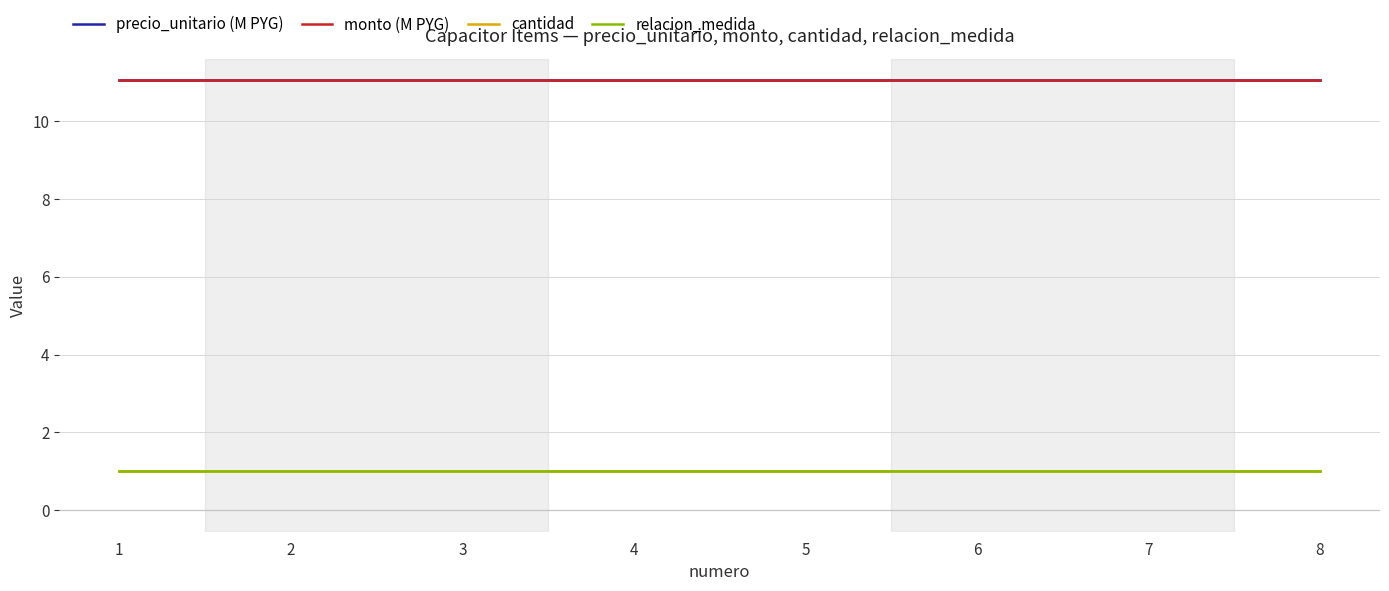

Which category has the highest value in the relacion_medida series?

1